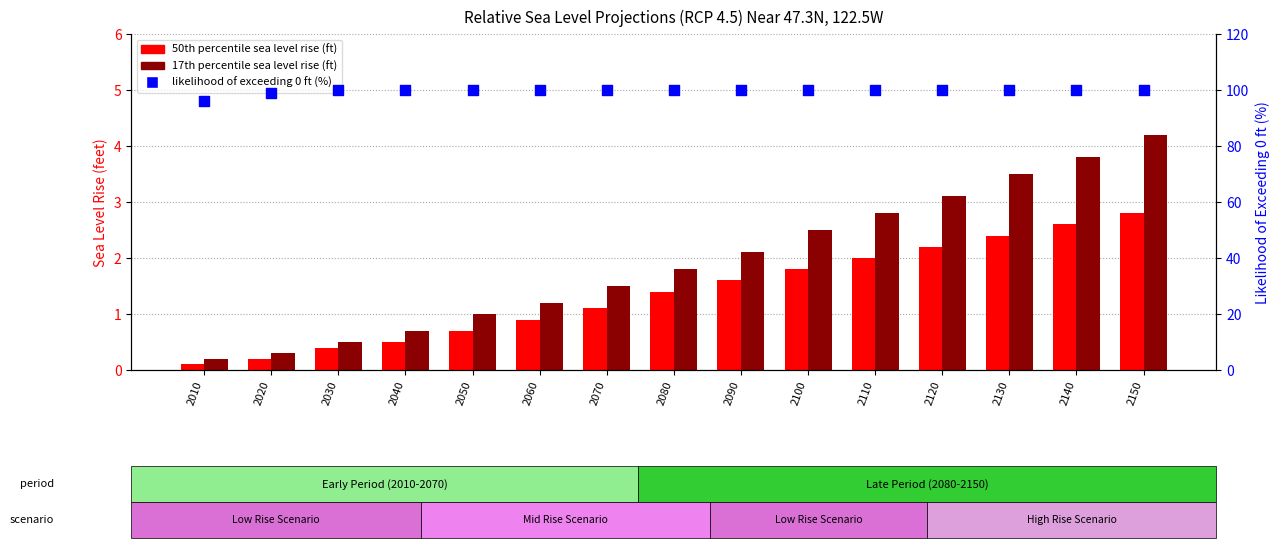

Which series reaches the maximum Y coordinate?

likelihood of exceeding 0 ft (%)